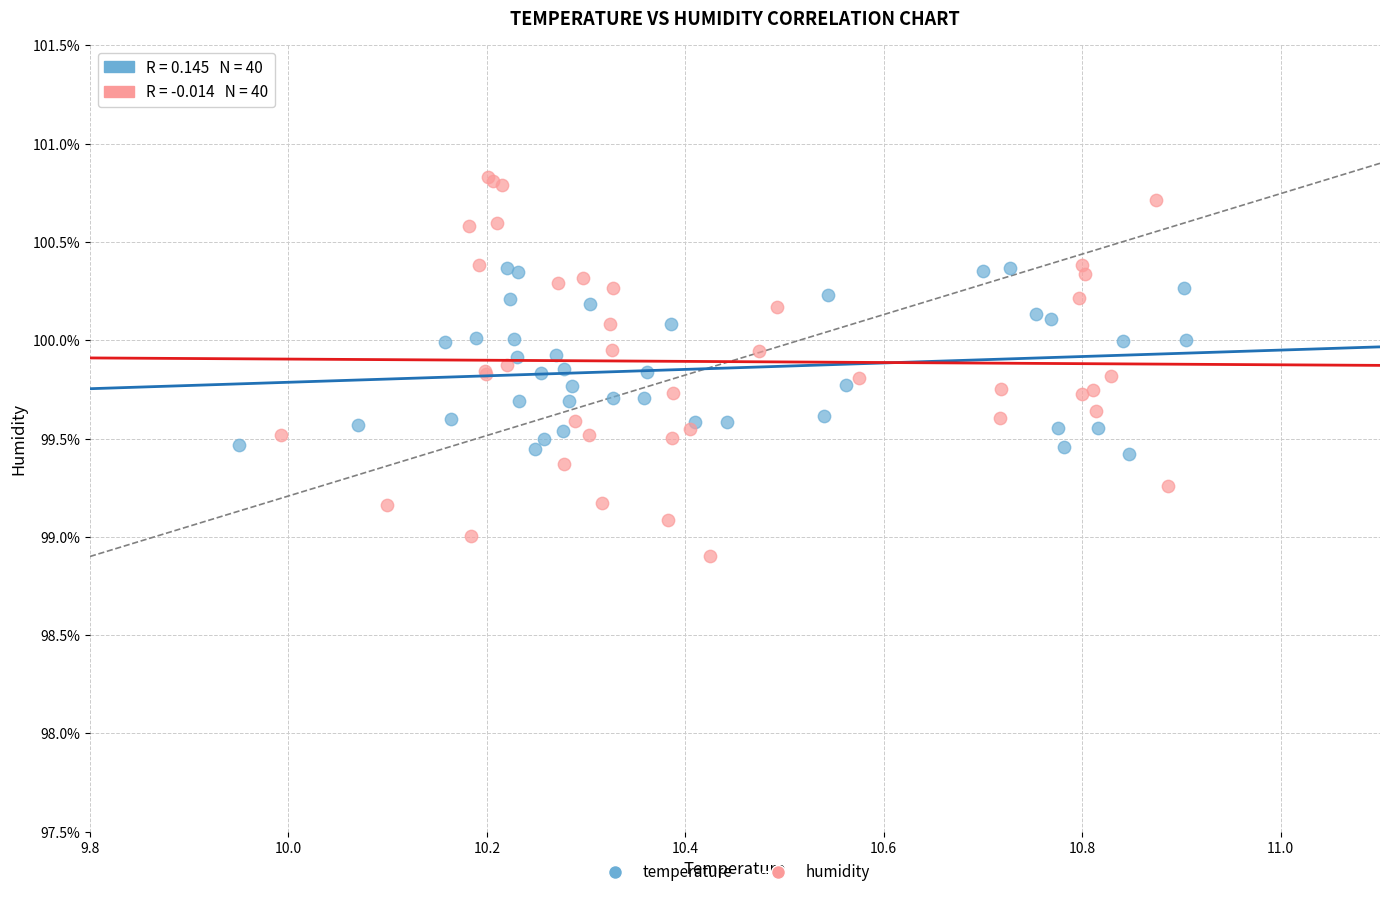

Which series reaches the maximum Y coordinate?

humidity